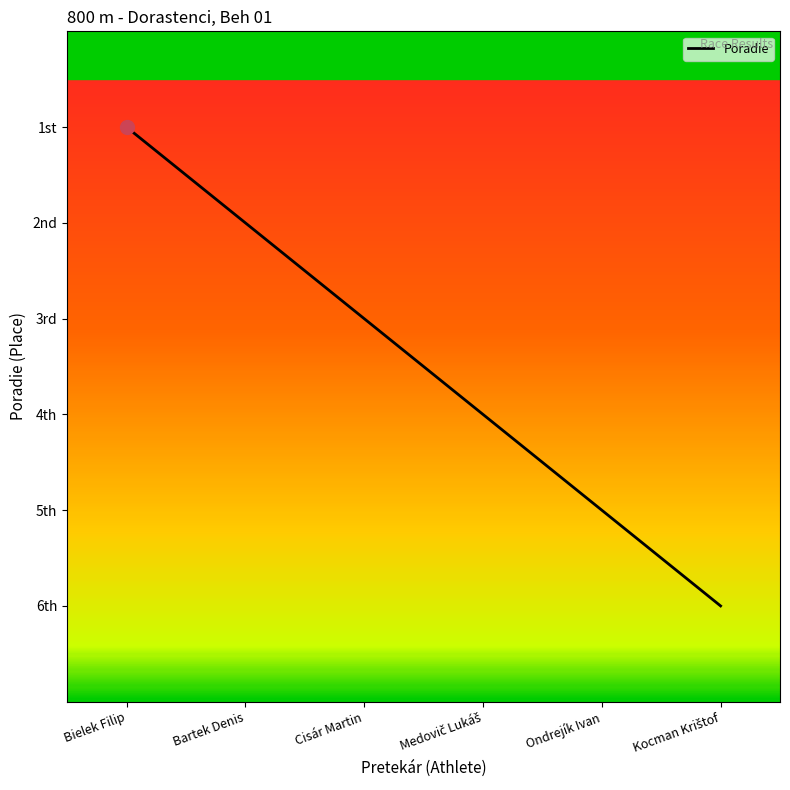

How many categories are shown in the chart?

6